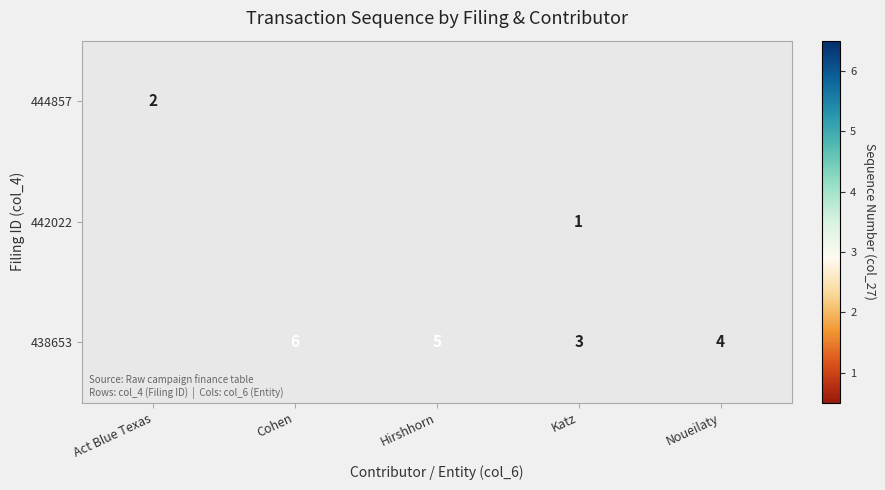

True or false: 438653 has a value of 2 at Noueilaty.

False